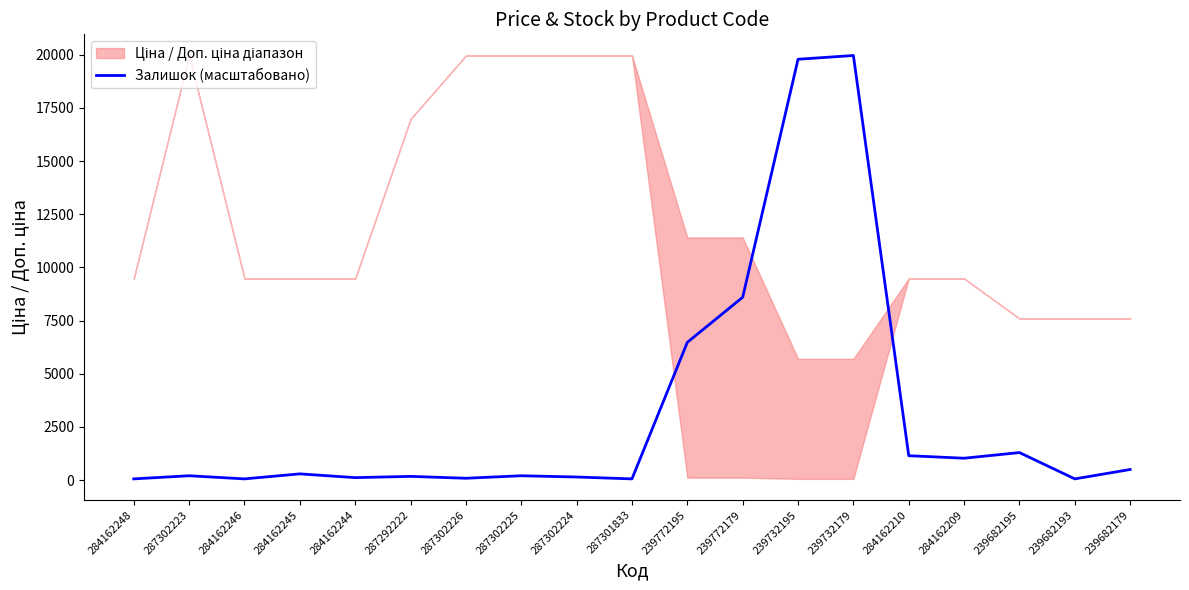

Does the chart have visible grid lines?

No